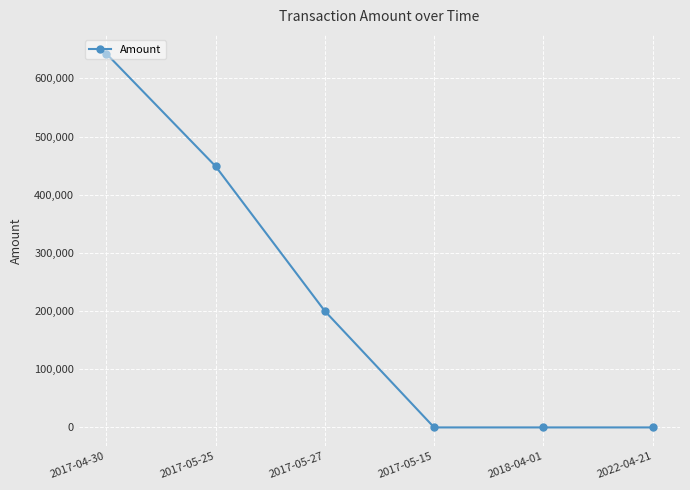

Which label corresponds to the largest value in the chart?

2017-04-30